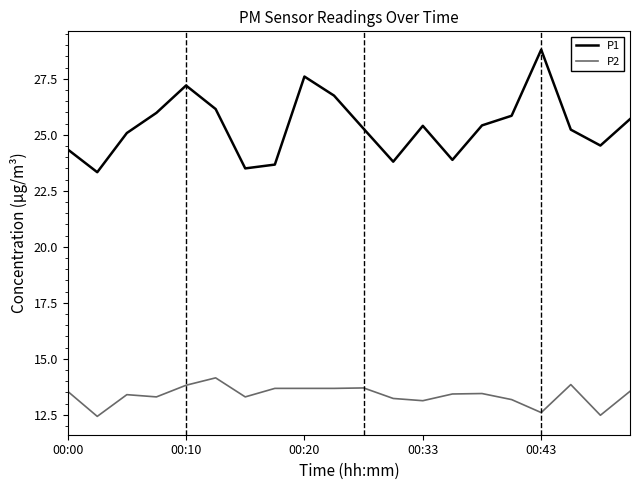

Rank the series by their average value, from highest to lowest.

P1, P2